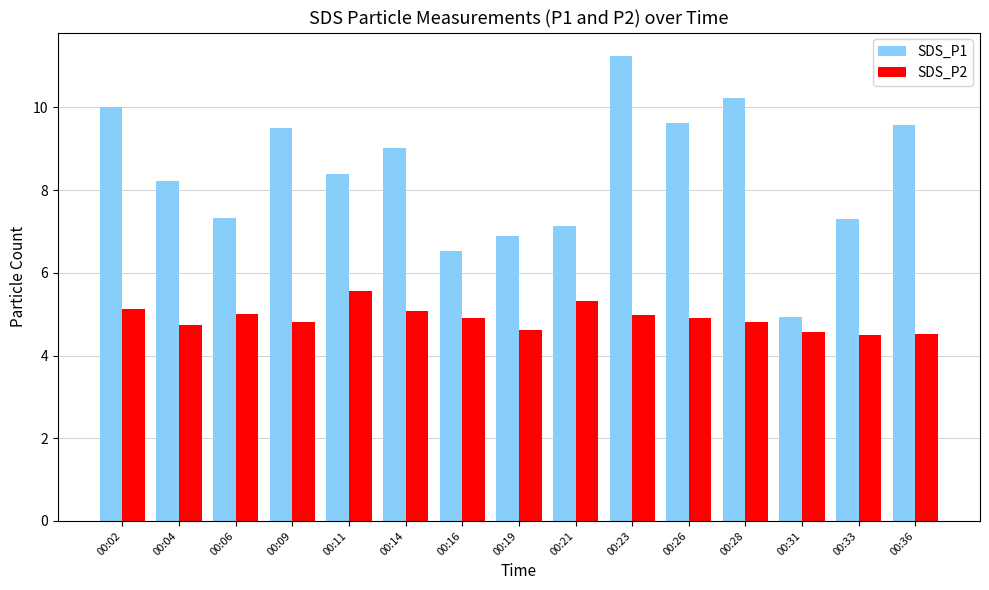

Which category has the lowest value in the SDS_P1 series?

00:31